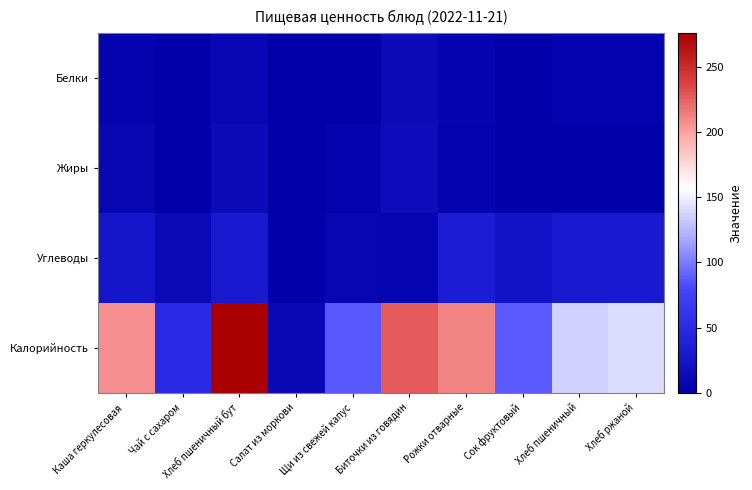

Which has a higher value, Рожки отварные or Хлеб пшеничный?

Рожки отварные